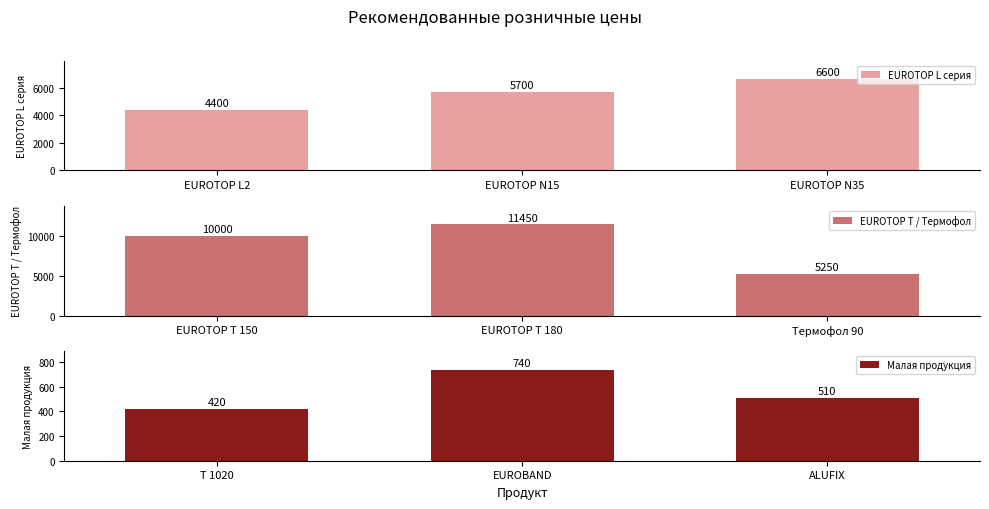

How many groups of bars are there?

3